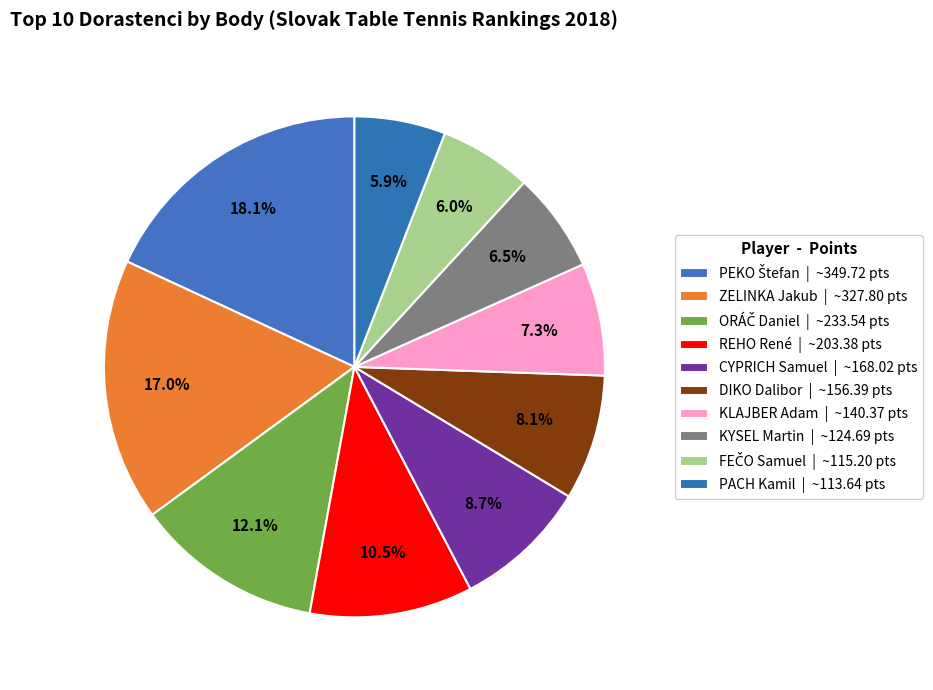

How many slices are in this pie chart?

10